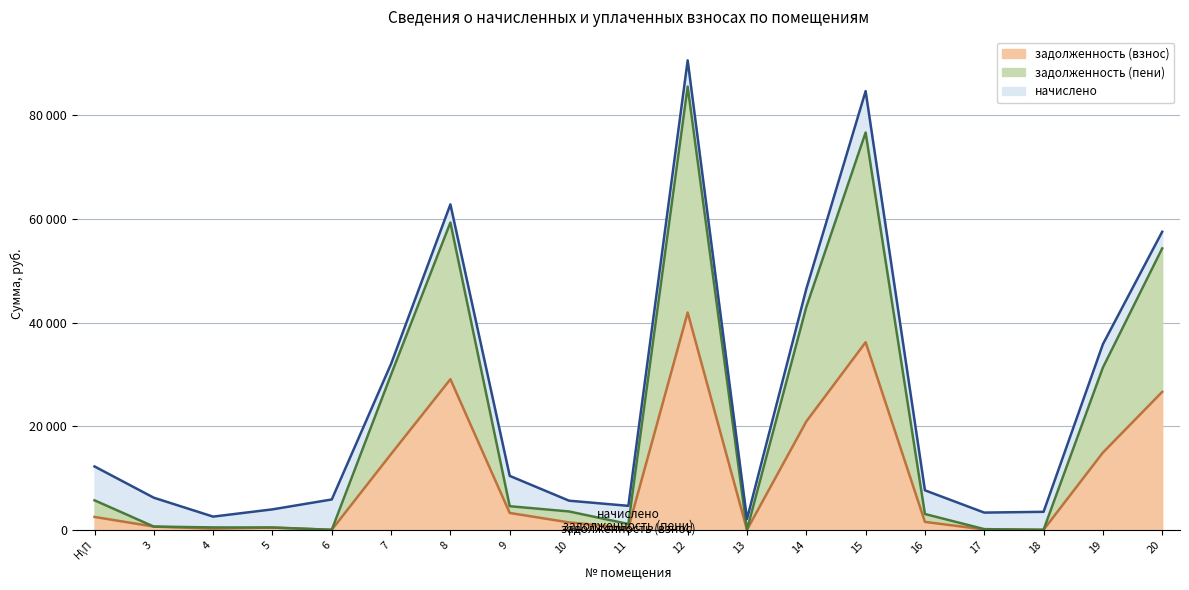

True or false: задолженность (пени) has a value of 619.2 at 3.

True